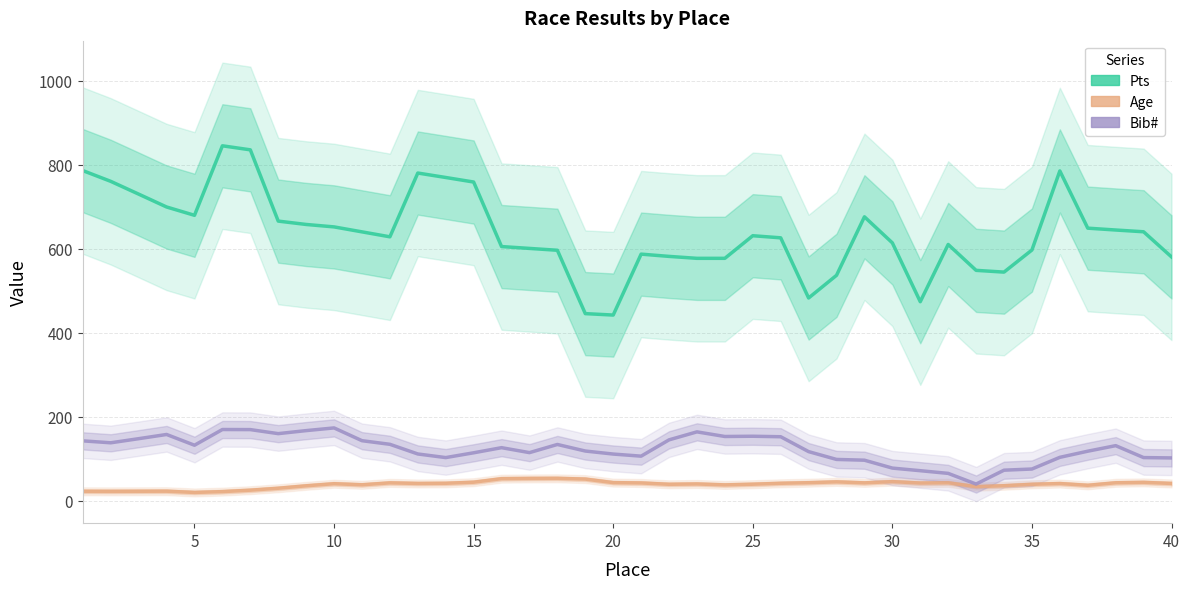

What is the difference between the maximum and minimum values in the Bib# series?

133.6